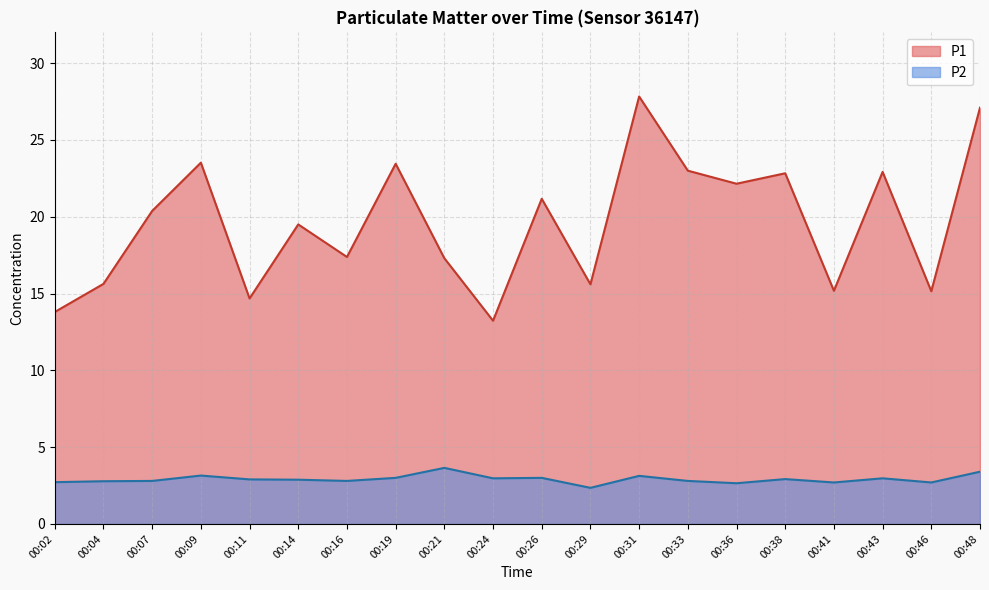

True or false: P2 has more than 0 points higher than both neighbors.

True